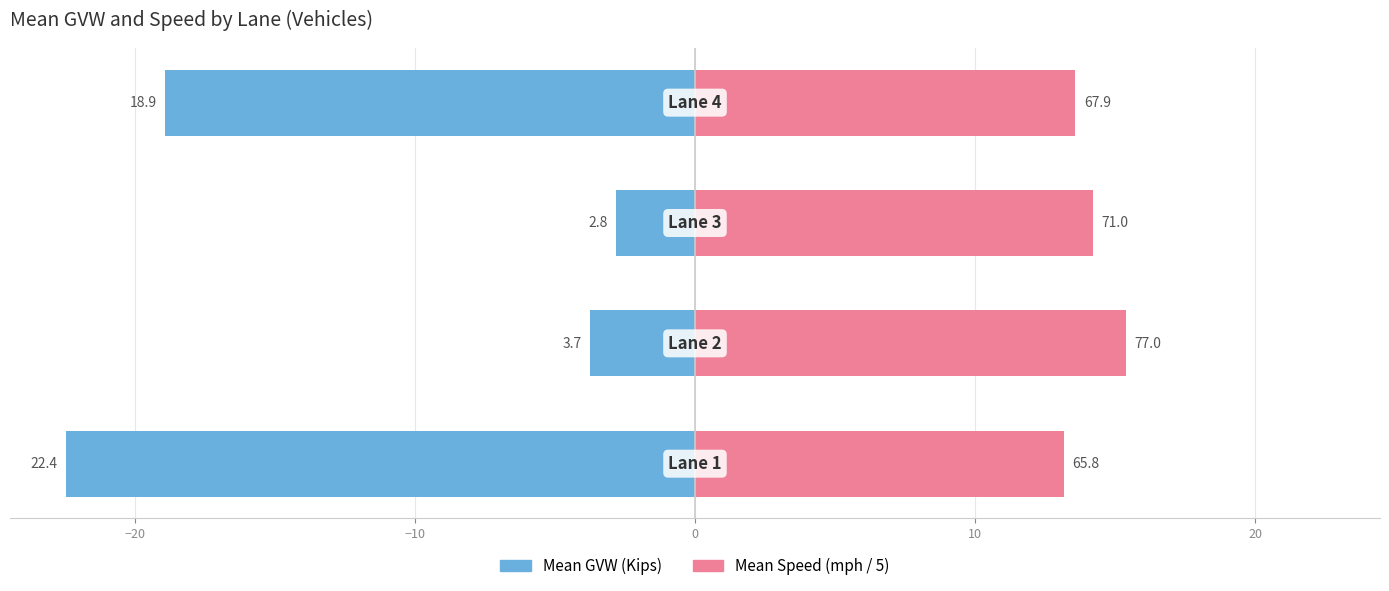

Between −10 and −20, which is larger?

−10